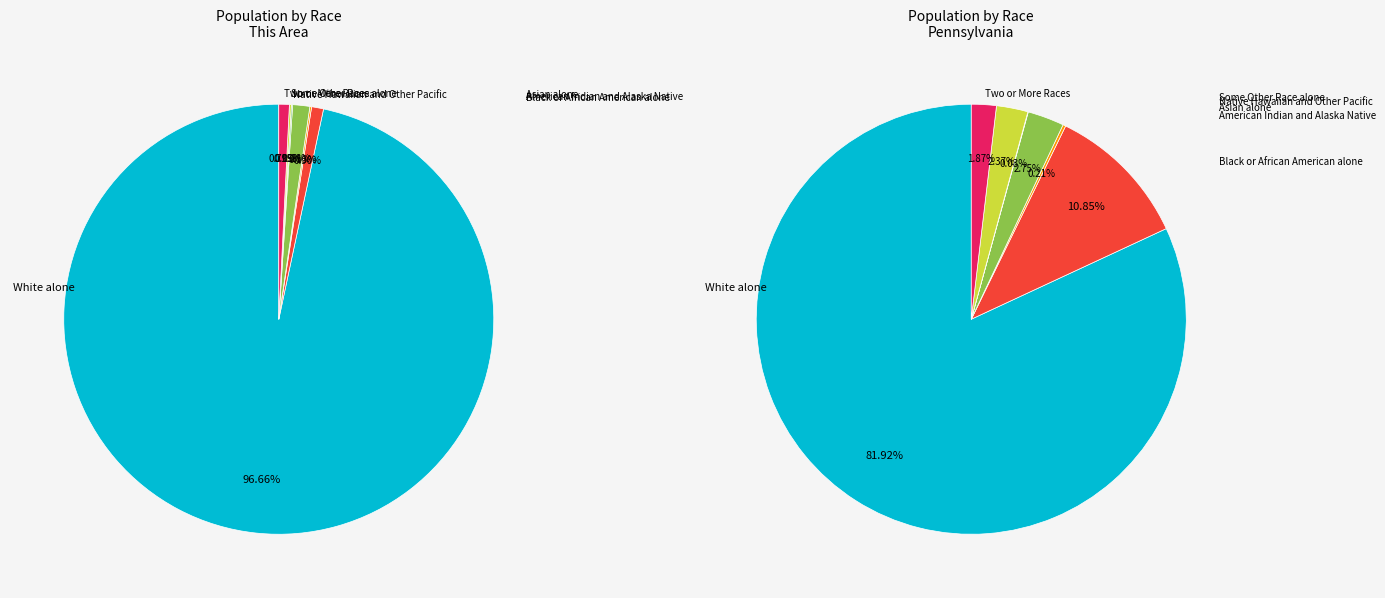

Combined, what portion of the pie is Asian alone and Two or More Races?

2.1%